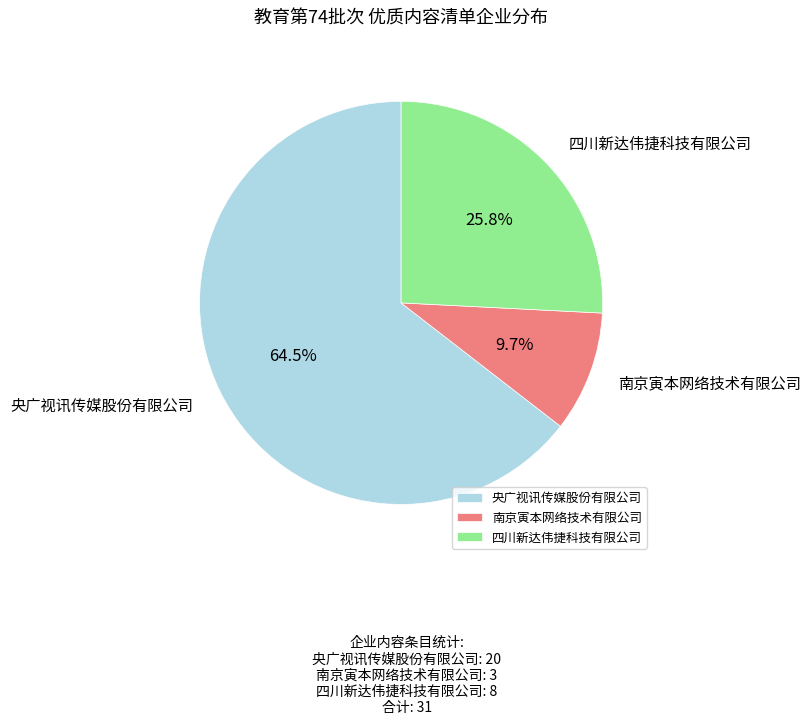

Which slice is the largest?

央广视讯传媒股份有限公司